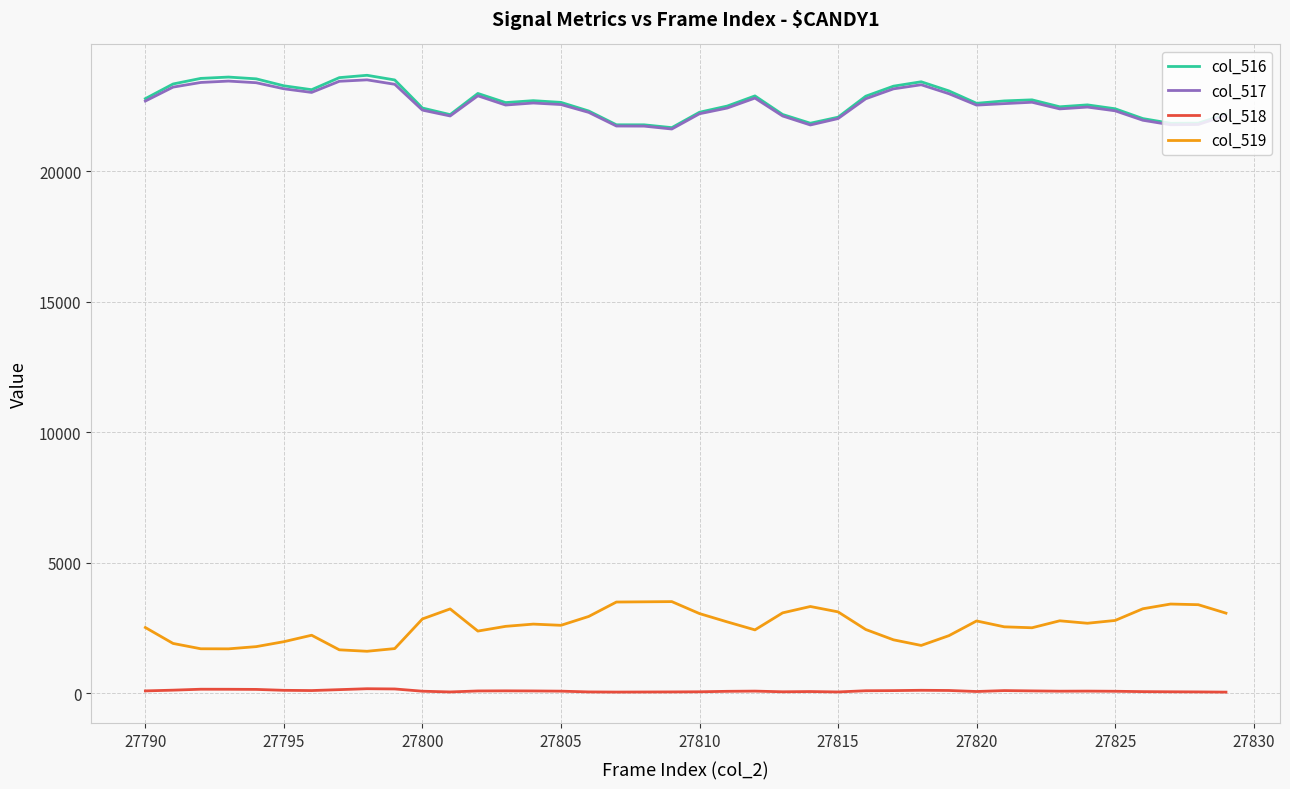

What is the minimum value for col_519?

1610